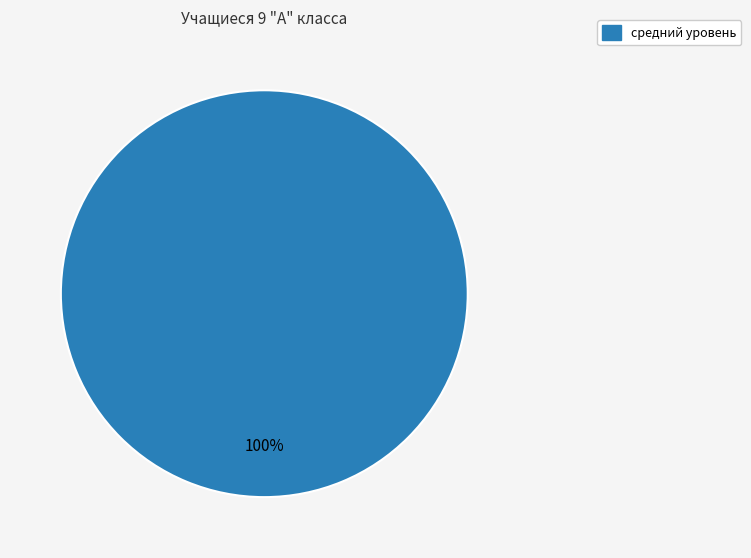

Is средний уровень the majority of the pie?

Yes